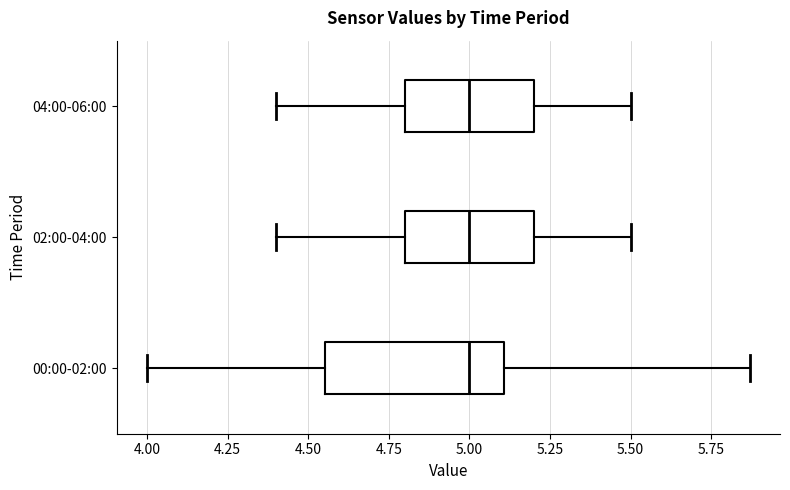

Where is the left edge of the box for 00:00-02:00 on the x-axis? The values are not printed on the chart, so give them approximately, as read against the axis.

4.55